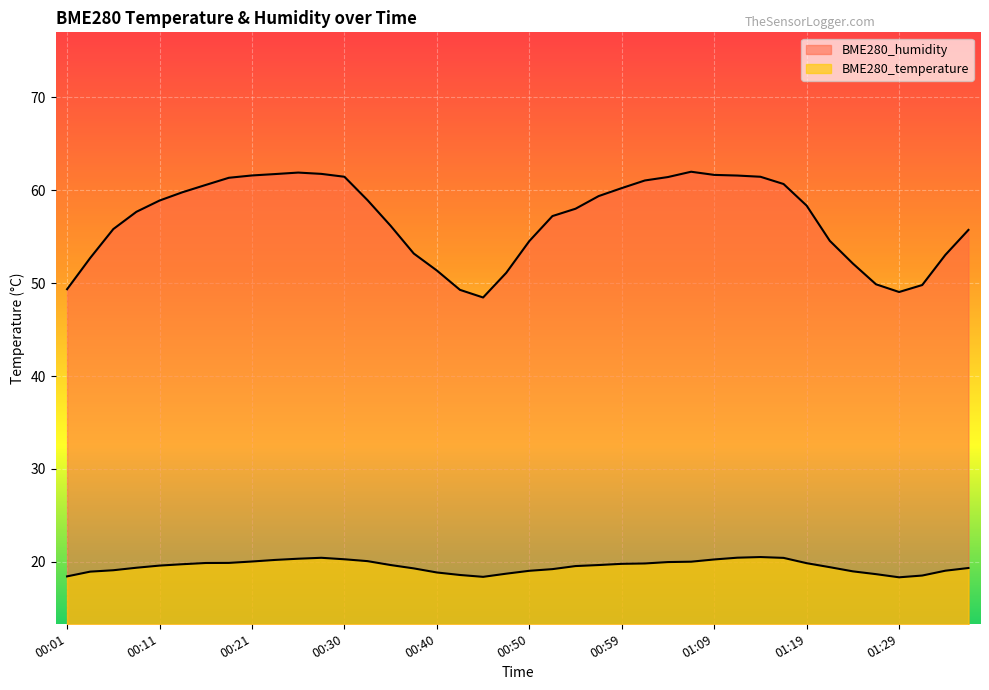

True or false: BME280_humidity and BME280_temperature cross at least once.

False